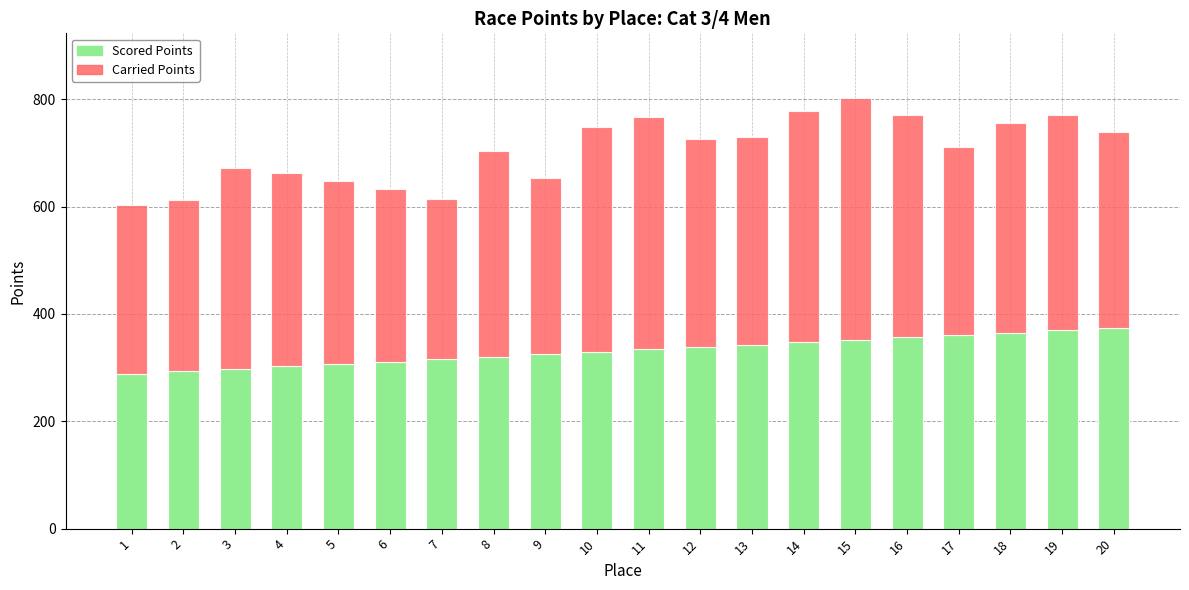

Is it true that Scored Points equals 487.7 at 19?

False